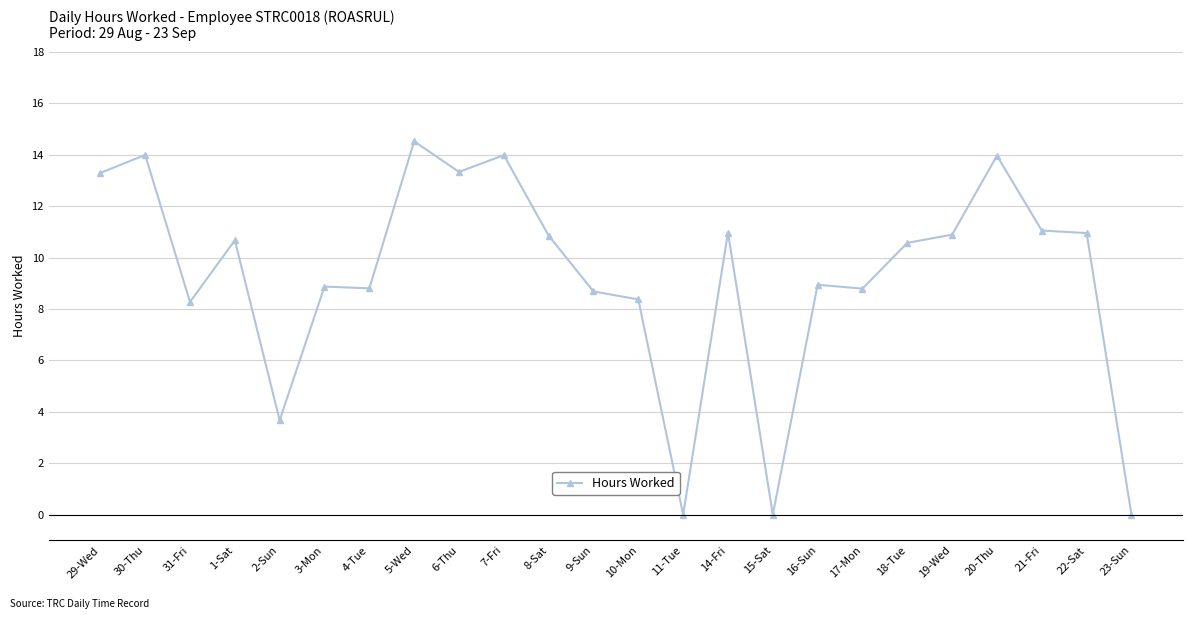

At which label does the data first exceed 10?

29-Wed